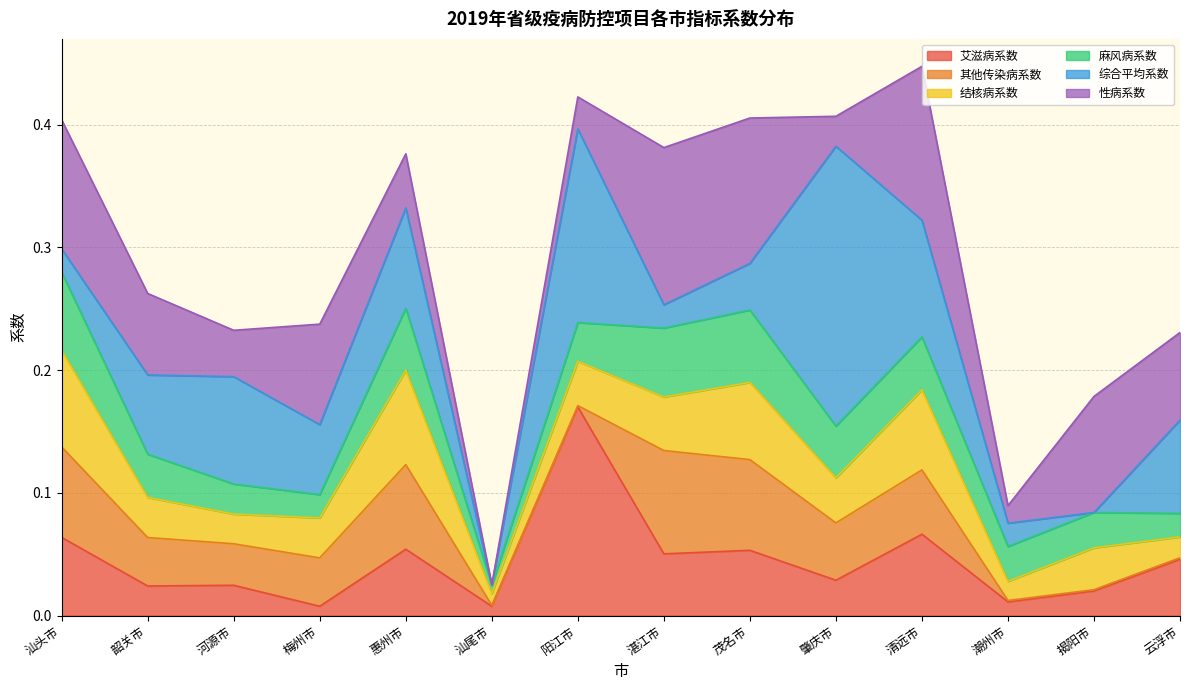

At which label does 艾滋病系数 reach its peak?

阳江市